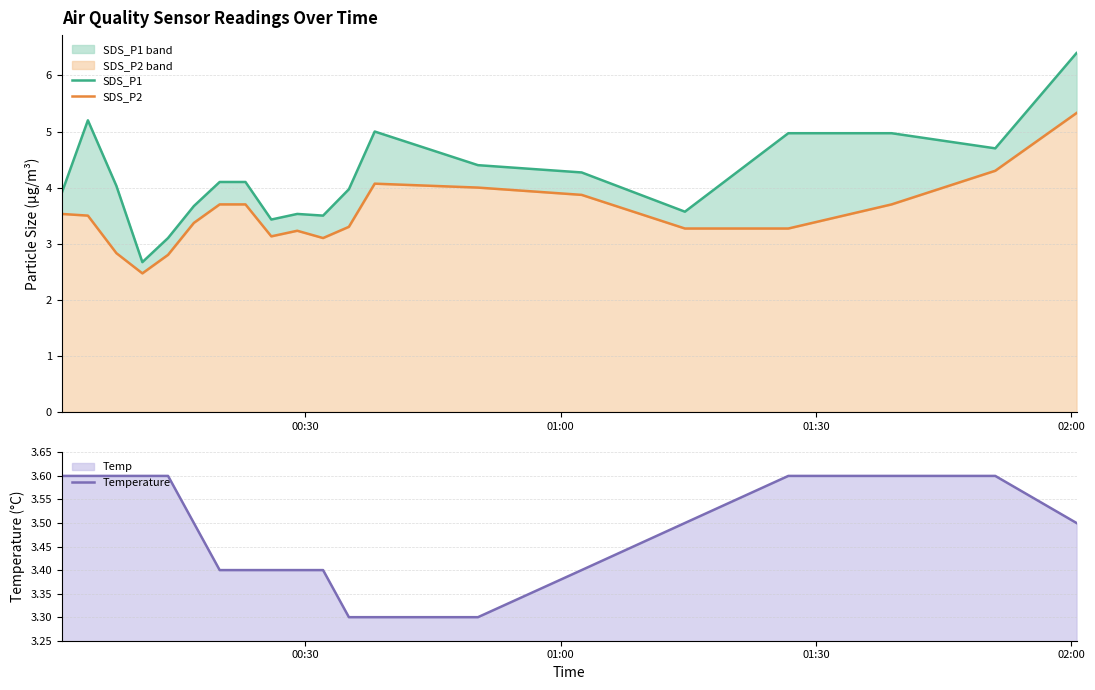

Which series has the largest total across all categories?

SDS_P1